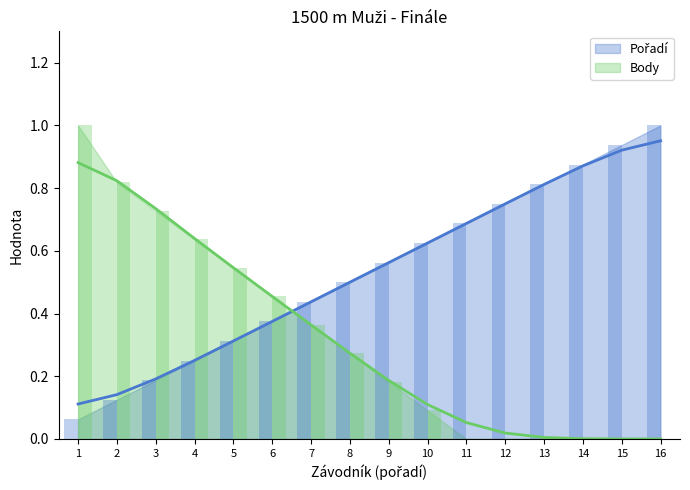

What is the average value of the Body series?

0.3